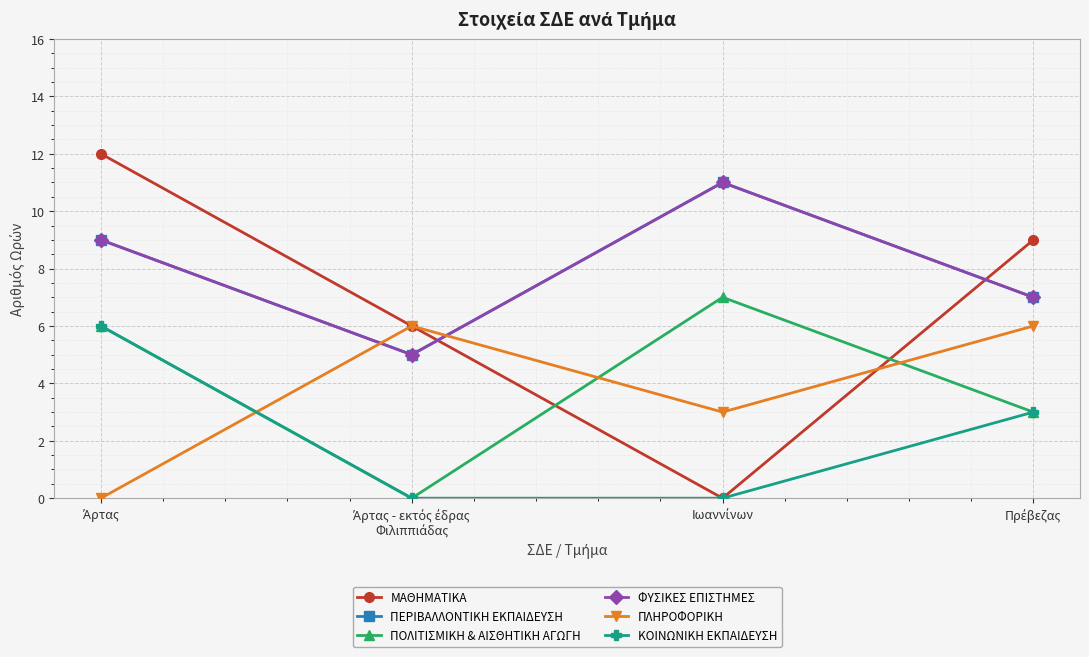

What is the total value across all series at Πρέβεζας?

35